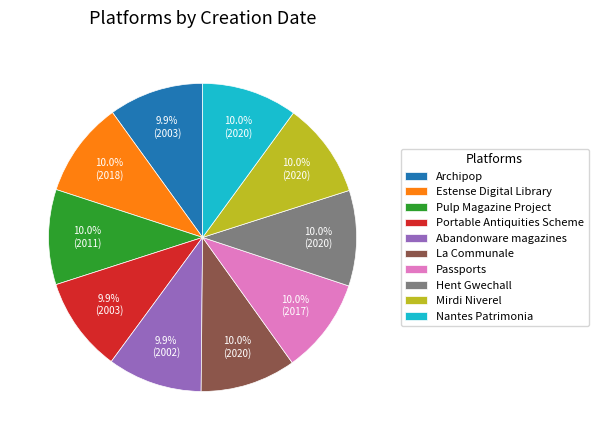

Is Portable Antiquities Scheme the majority of the pie?

No